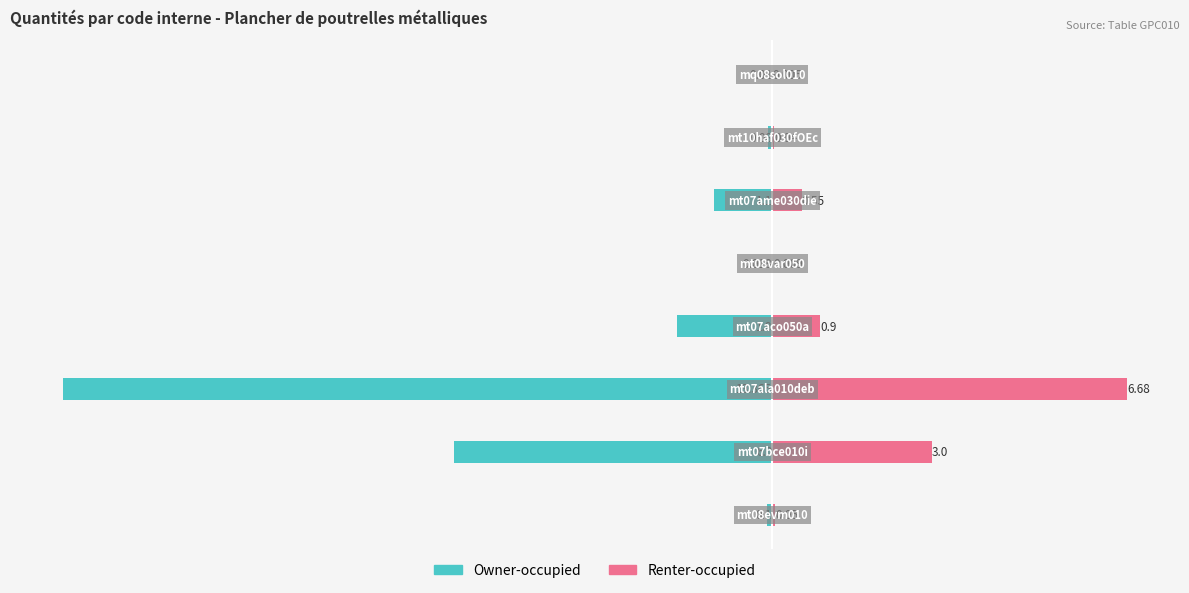

Reading left to right, what are all the values shown in this chart?

Owner-occupied: -0.1	-6.0	-13.4	-1.8	-0.0	-1.1	-0.1	-0.0
Renter-occupied: 0.1	3.0	6.7	0.9	0.0	0.6	0.0	0.0